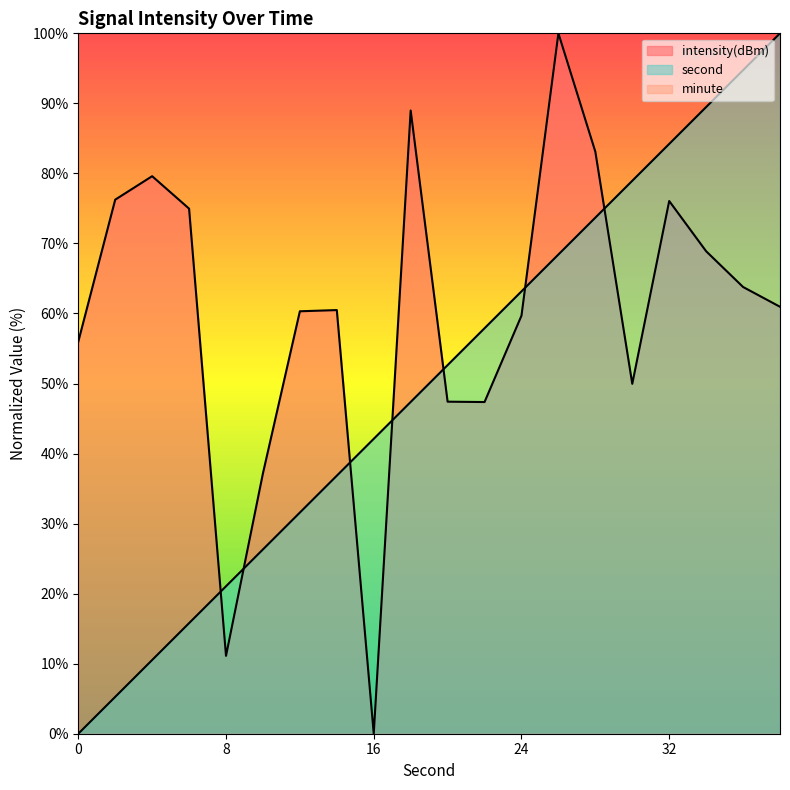

How many intersections are there between intensity and second?

7